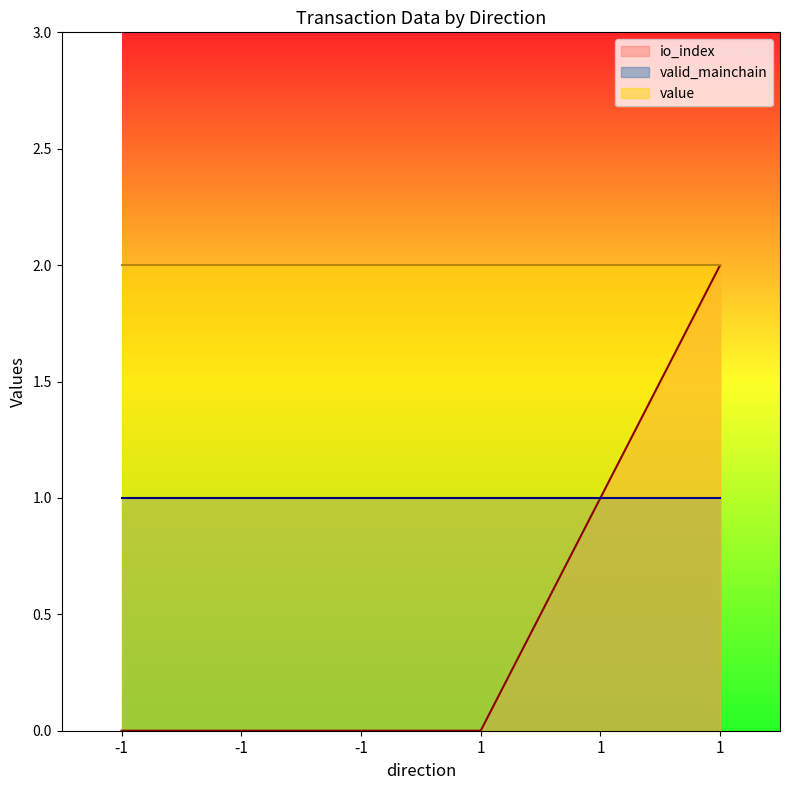

True or false: io_index has more than 2 points higher than both neighbors.

False